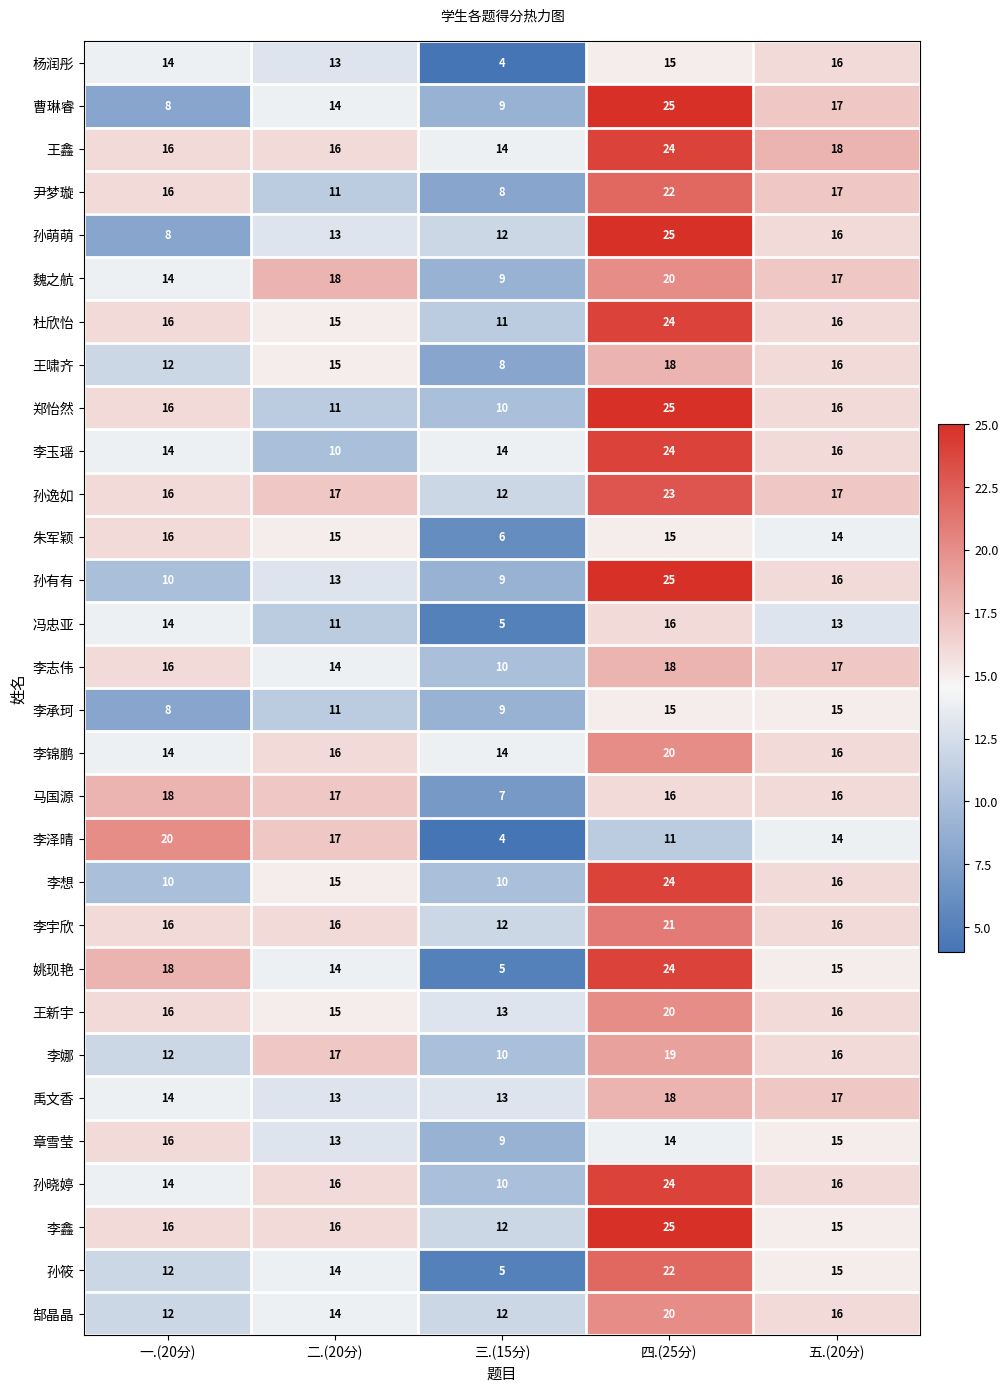

The value of 孙萌萌 at 一.(20分) is 13. True or false?

False